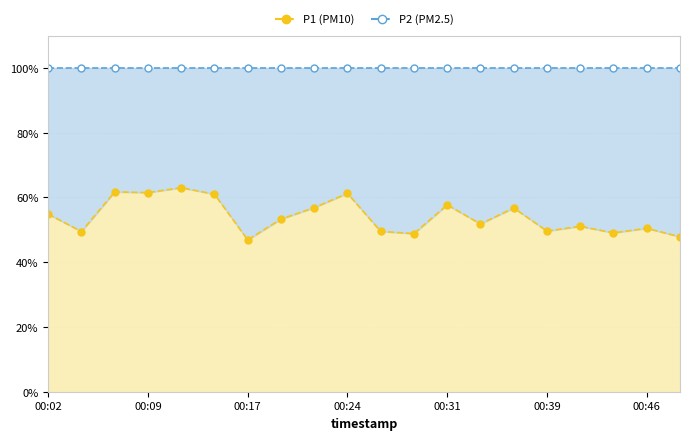

At which label is P2 line closest to 100?

00:02